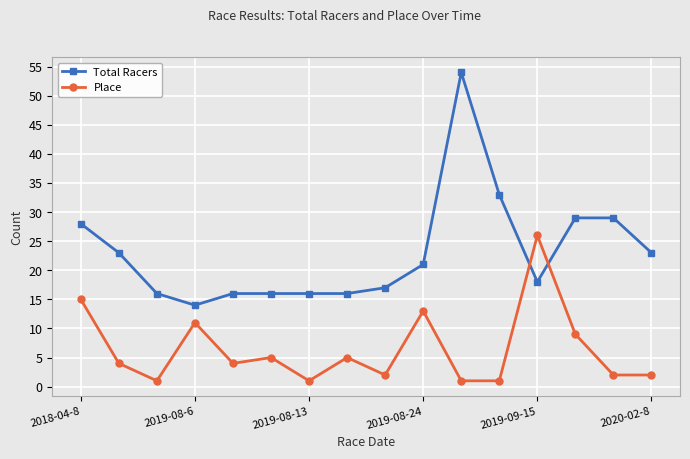

Which series has the widest spread of values?

Total Racers